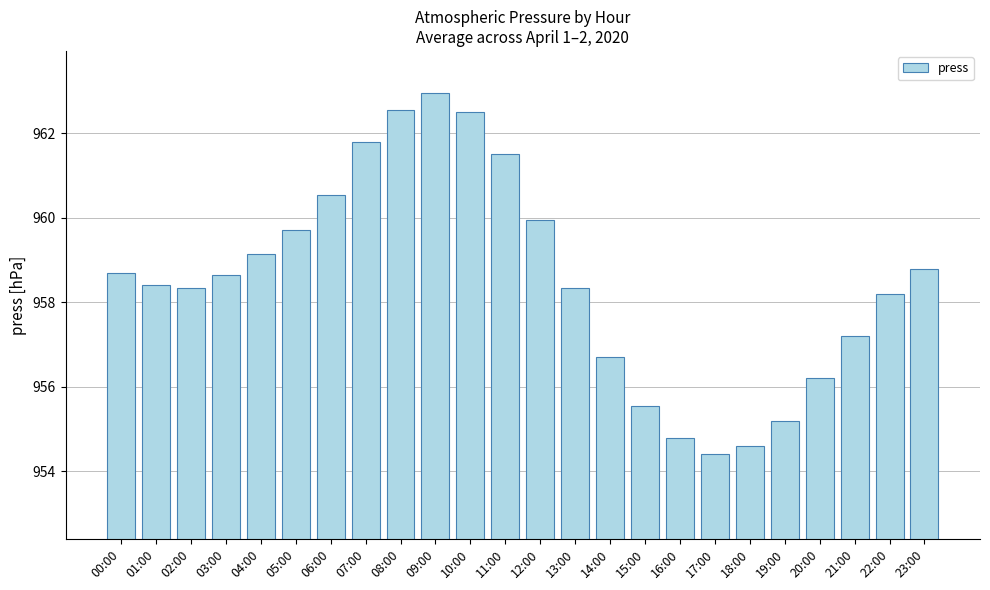

What is the label of the 17th bar from the left?

16:00